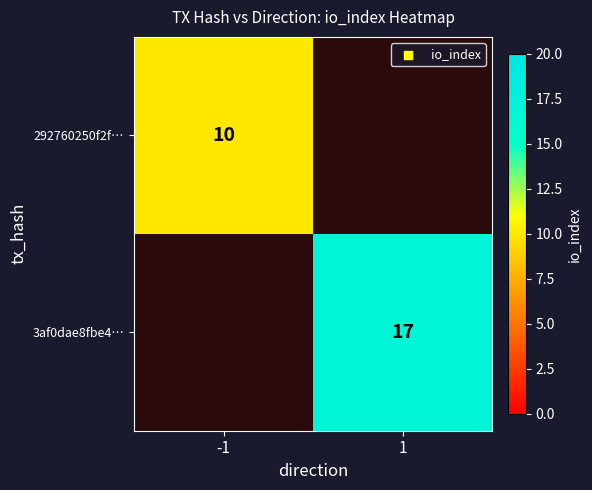

Is it true that 3af0dae8fbe4… equals 4 at 1?

False